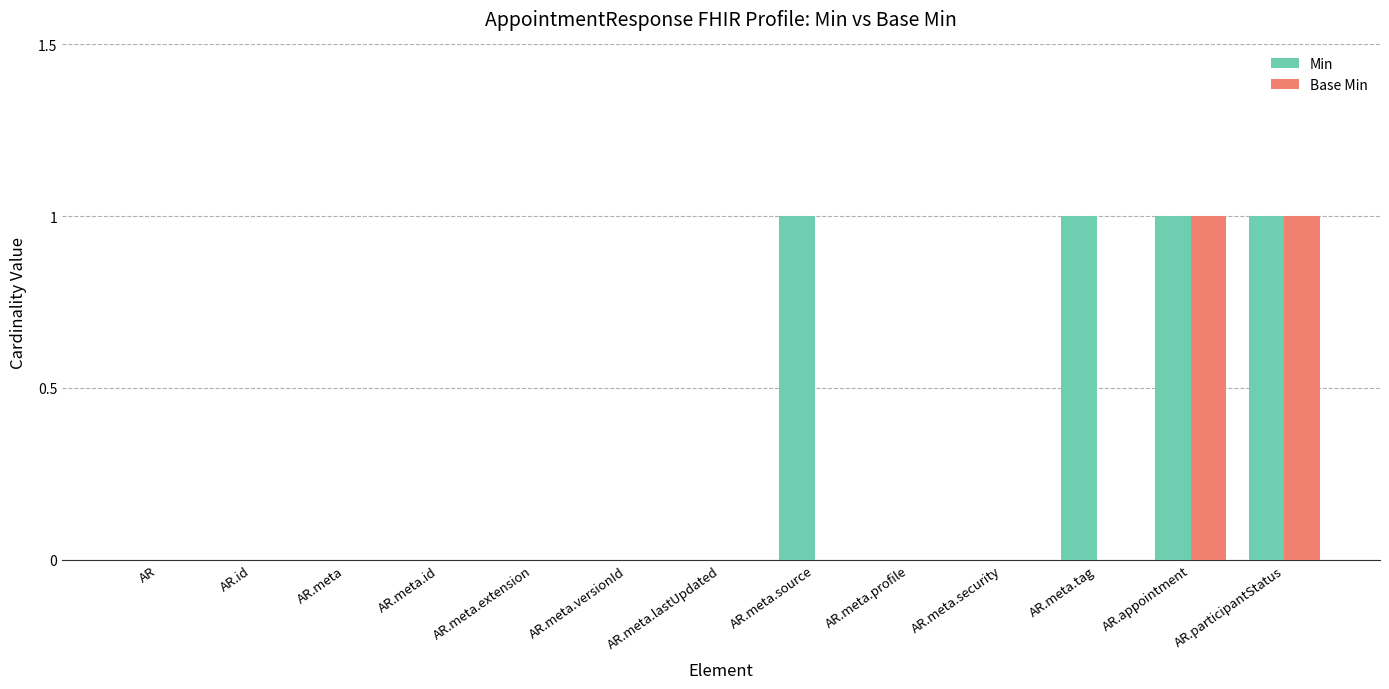

Between AR.meta.security and AR.meta.tag, which series saw the biggest shift?

Min